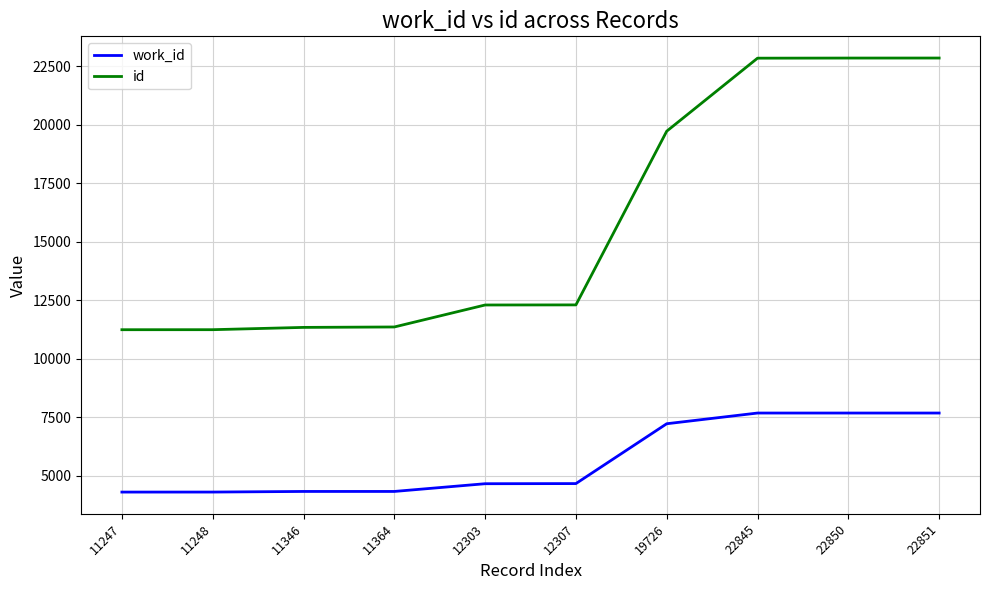

At which label is id closest to 17049?

19726